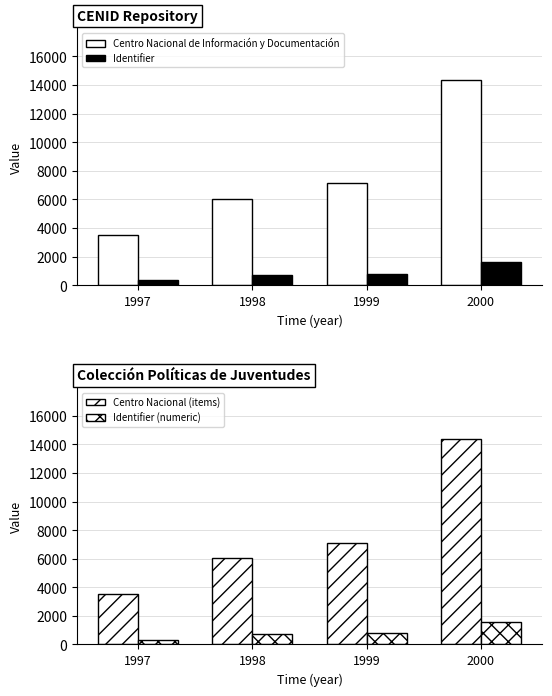

Reading left to right, transcribe all the data shown in this chart.

Centro Nacional de Información y Documentación: 1997=3511	1998=6057	1999=7121	2000=14370
Identifier: 1997=328	1998=709	1999=774	2000=1601
Centro Nacional (items): 1997=3511	1998=6057	1999=7121	2000=14370
Identifier (numeric): 1997=328	1998=709	1999=774	2000=1601